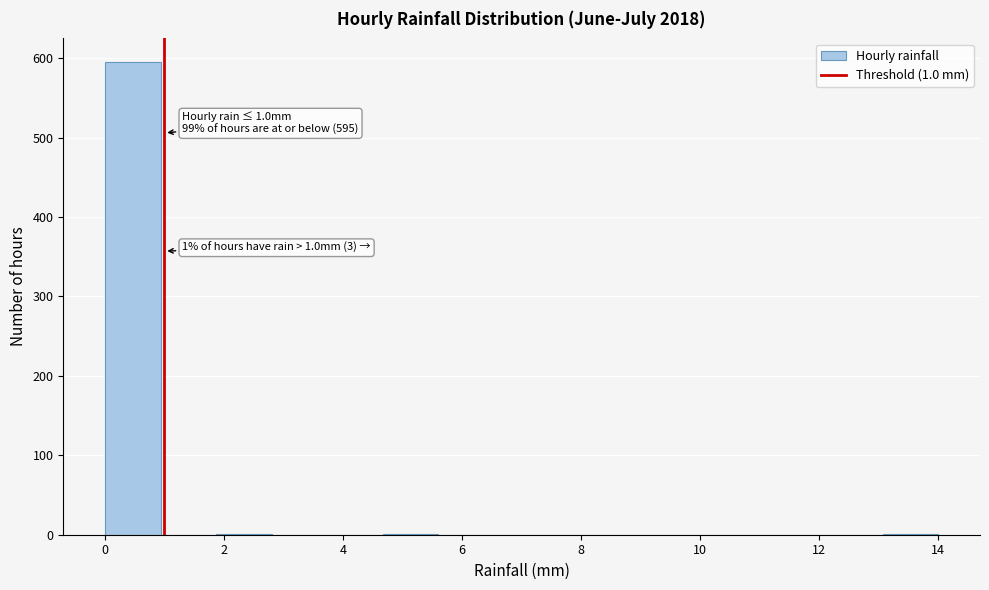

Over which range of the x-axis is the bar tallest?

0.0 to 1.0